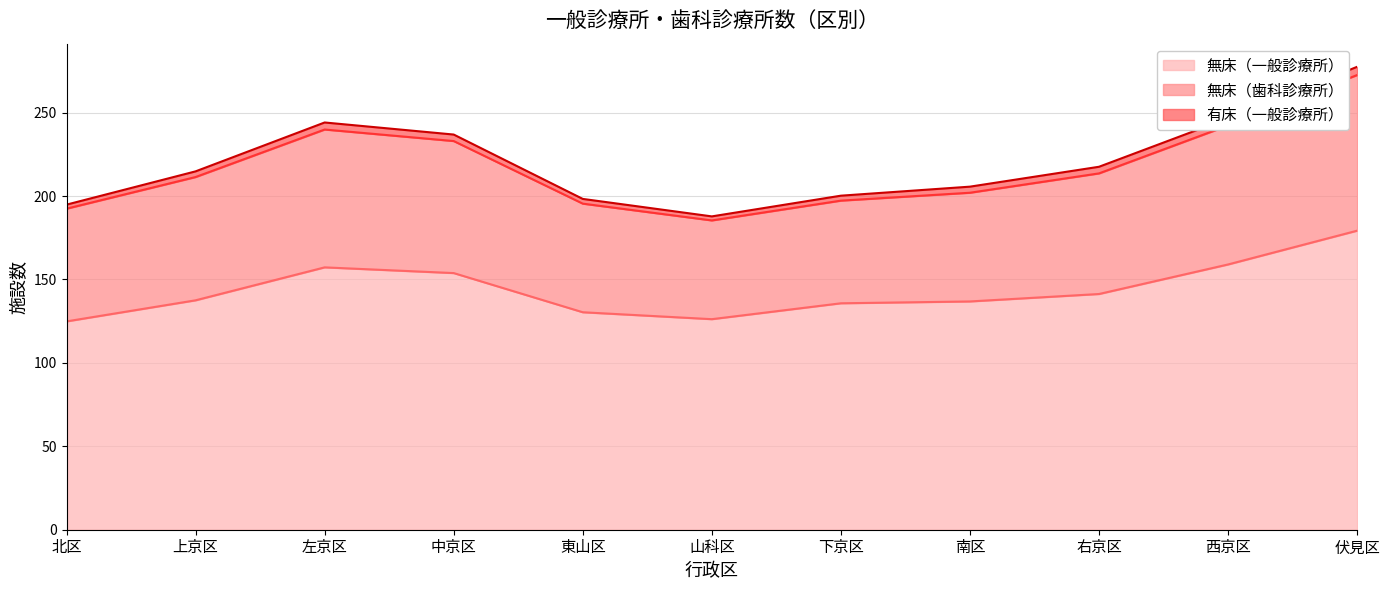

True or false: 無床（一般診療所） has a value of 157.2 at 左京区.

True